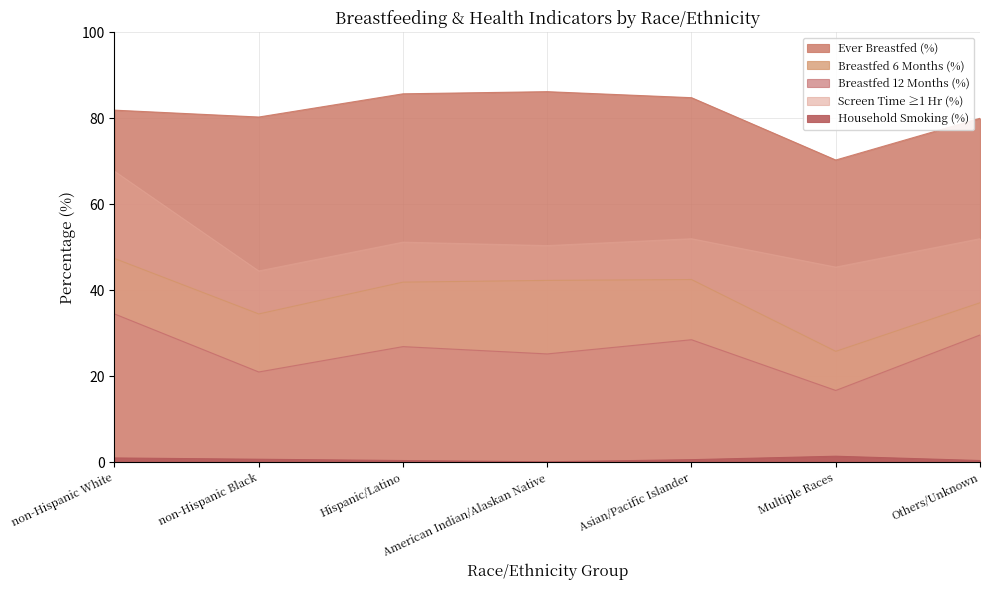

List the series in order of their peak value, highest first.

PCT_BF_EVER, PCT_SCREENTIME_1_HR, PCT_BF_6_MTH, PCT_BF_12_MTH, PCT_HH_SMOKING